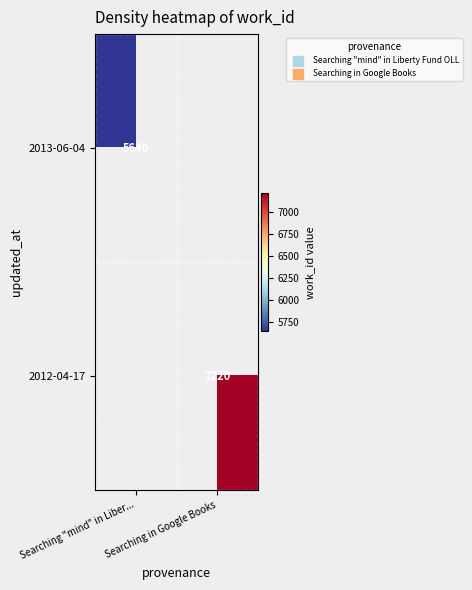

The value of 2013-06-04 at Searching "mind" in Liber... is 3133. True or false?

False